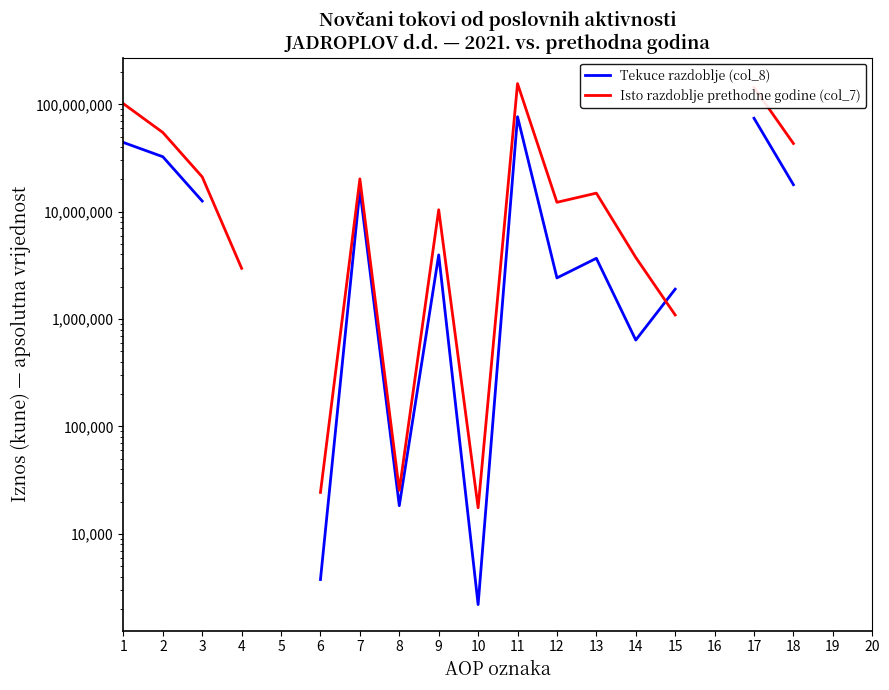

The Tekuce razdoblje (col_8) series shows 74262248.0 at 17. True or false?

True